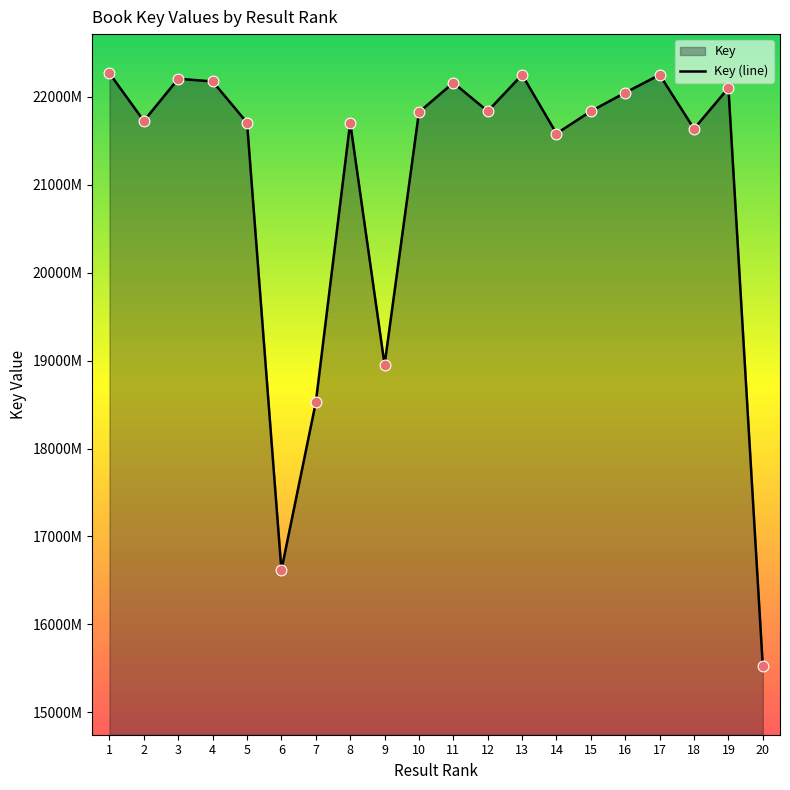

Which has a higher value, 17 or 3?

17